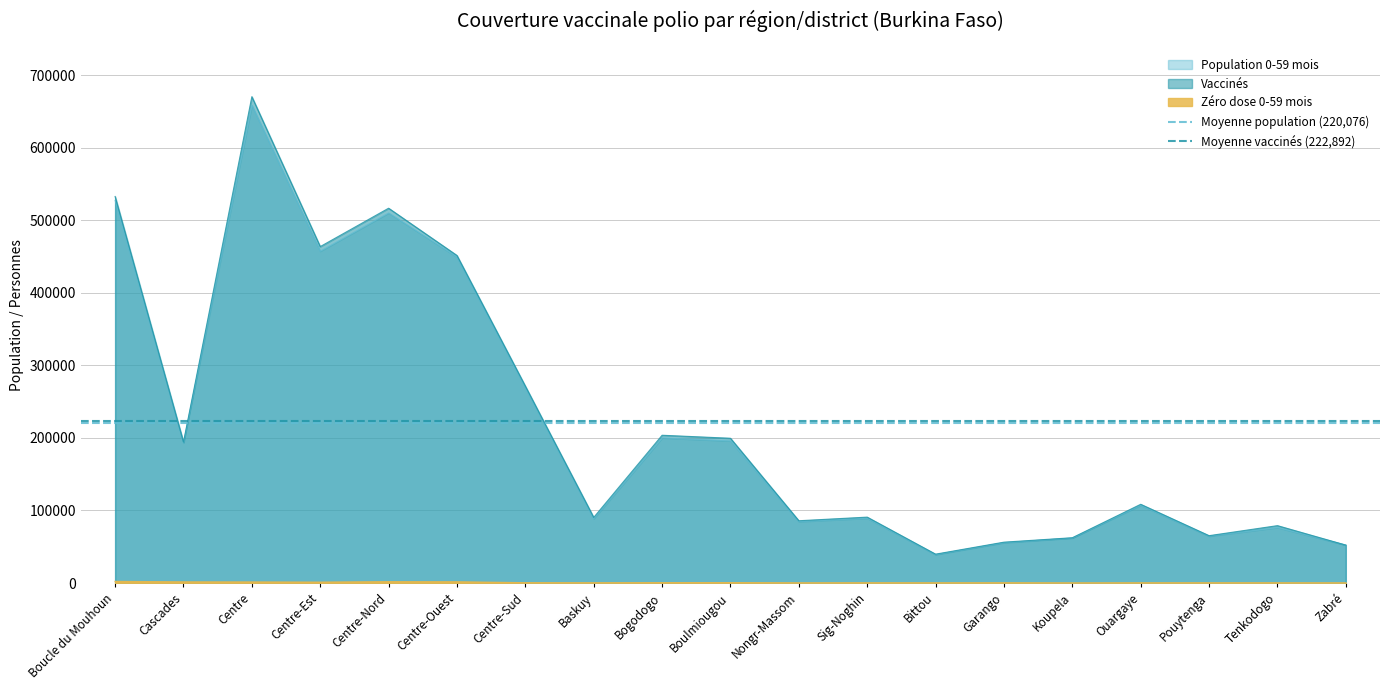

The value of Vaccinés at Centre-Sud is 271414. True or false?

True